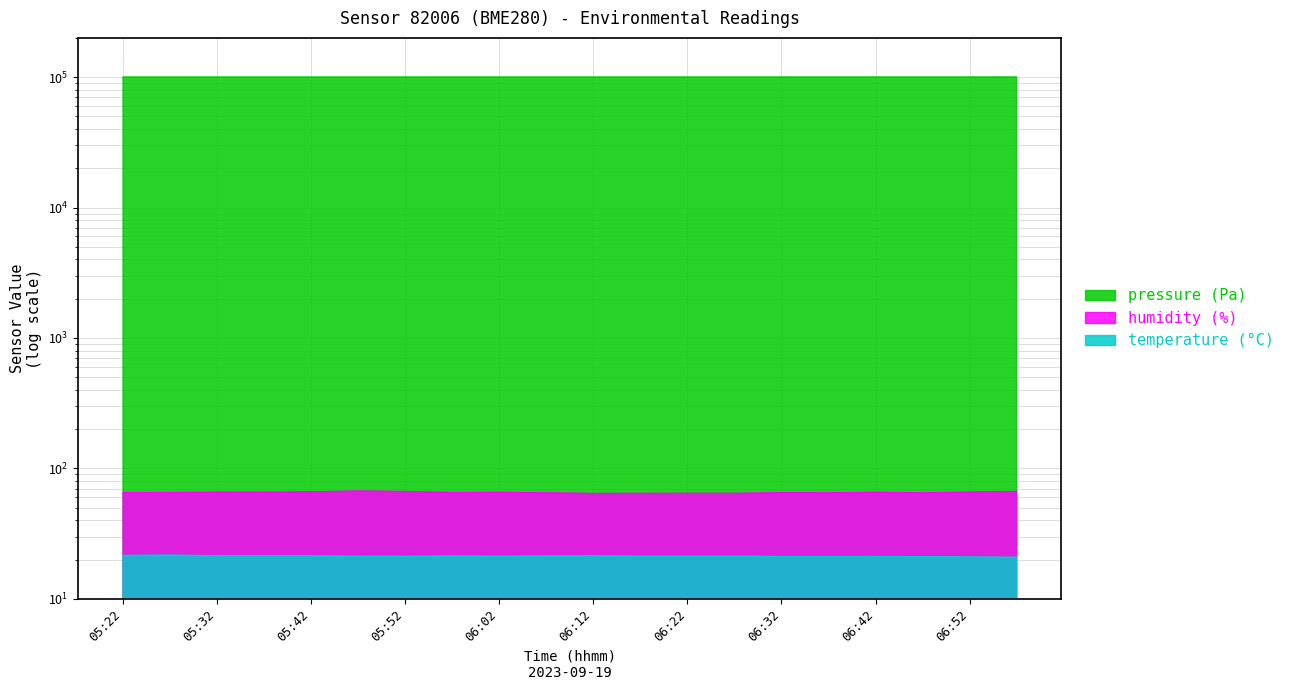

Between 05:32 and 06:47, which series saw the biggest shift?

pressure